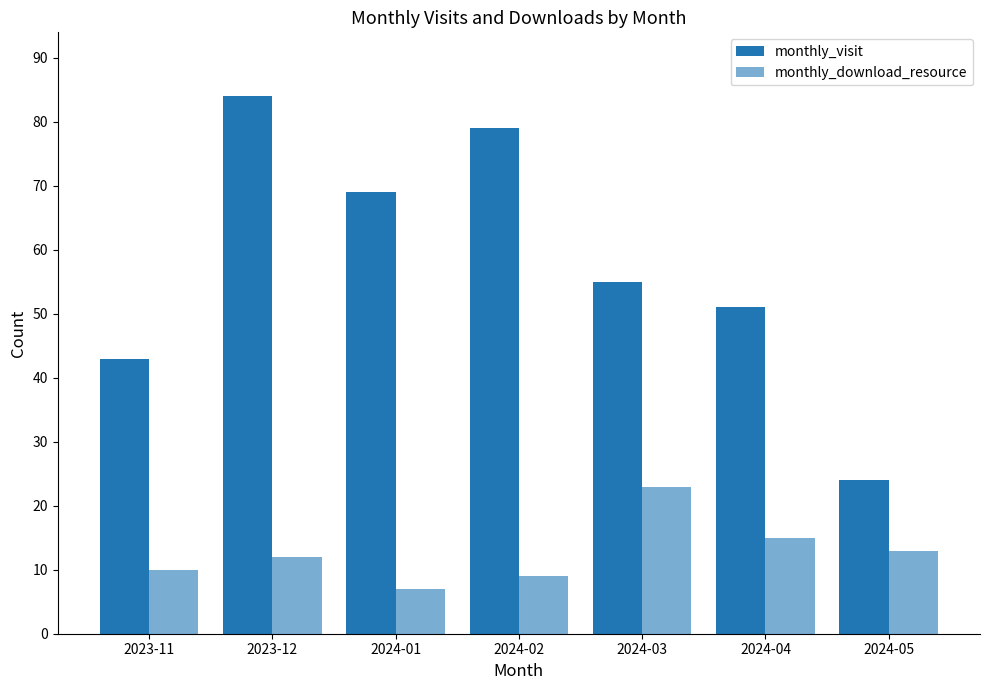

Count the number of categories in the chart.

7